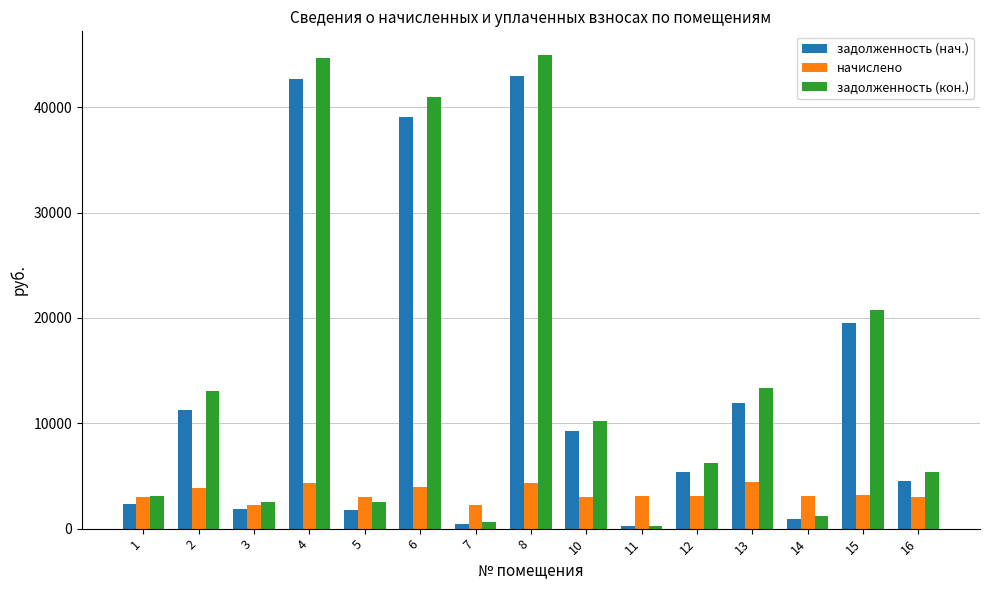

Is it true that начислено equals 3174.6 at 15?

True